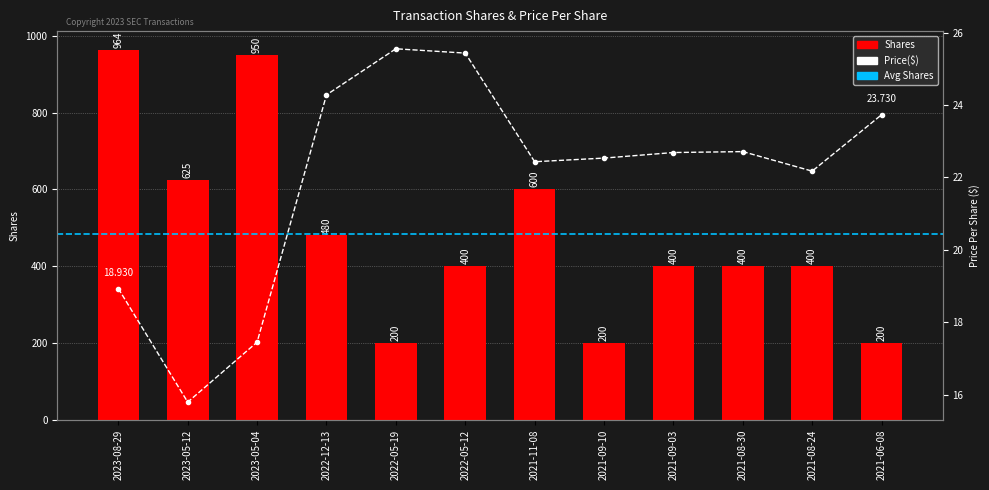

What is the value of the transactionShares bar at the 3rd from the left?

950.0